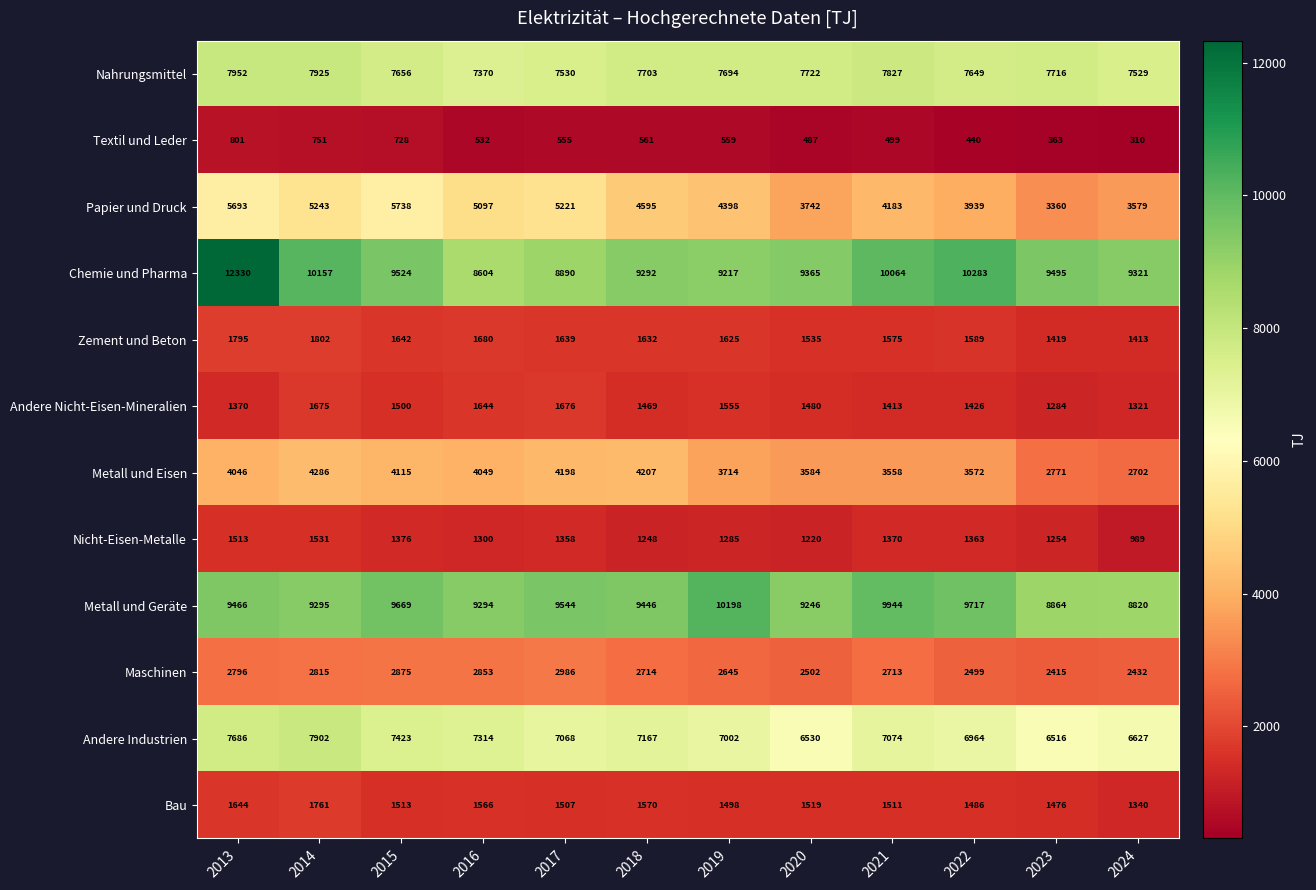

What is the sum of the Zement und Beton values at 2020 and 2014?

3337